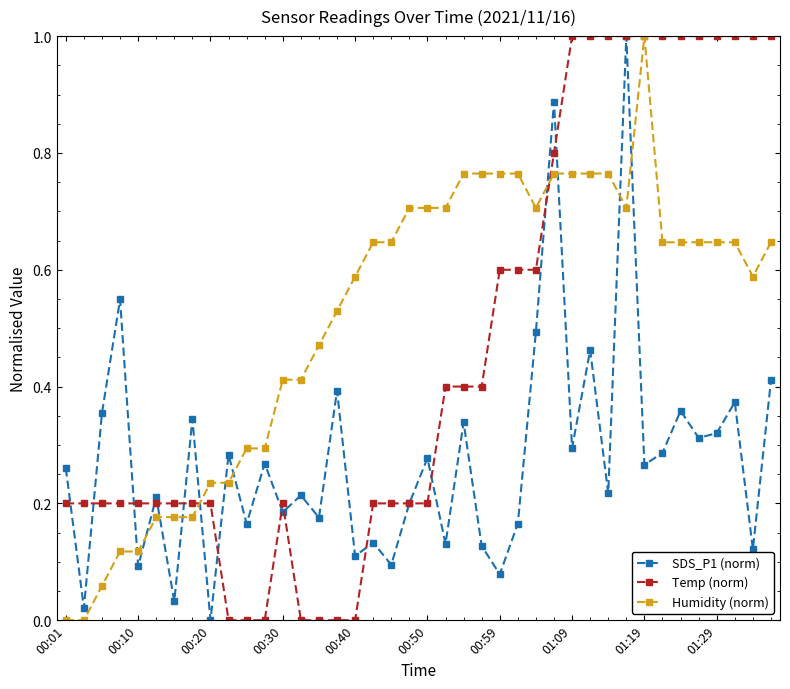

What is the difference between the maximum and minimum values in the Humidity (norm) series?

1.0